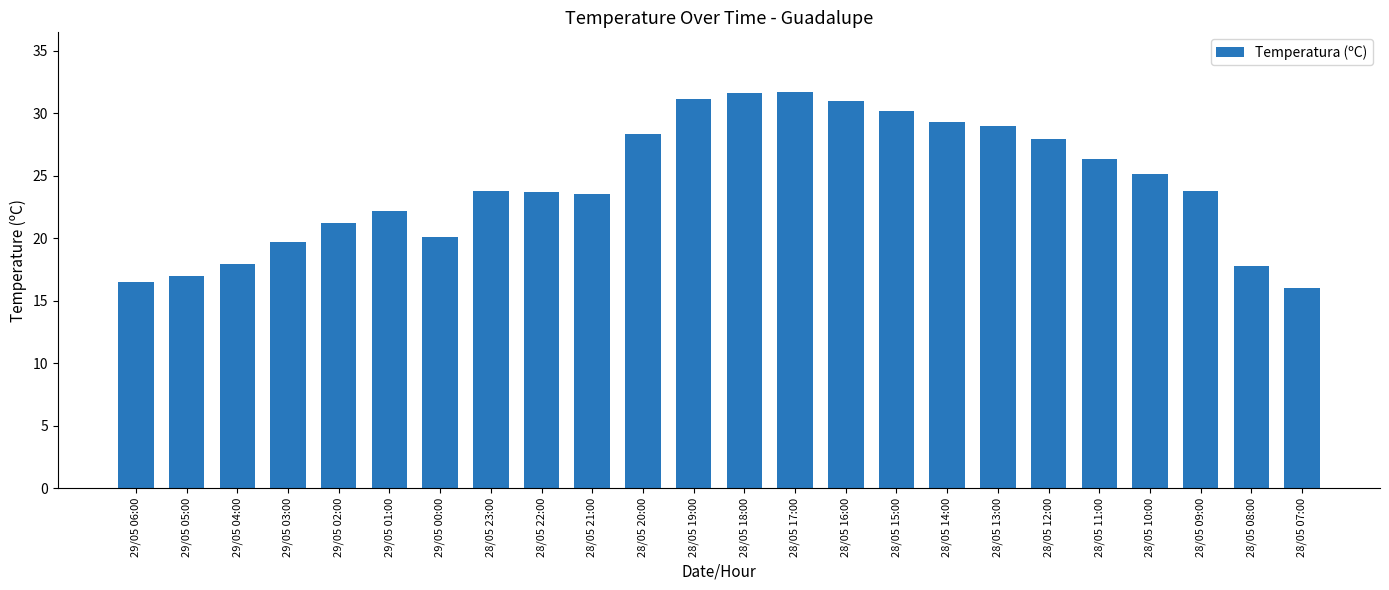

What is the average value?

24.4